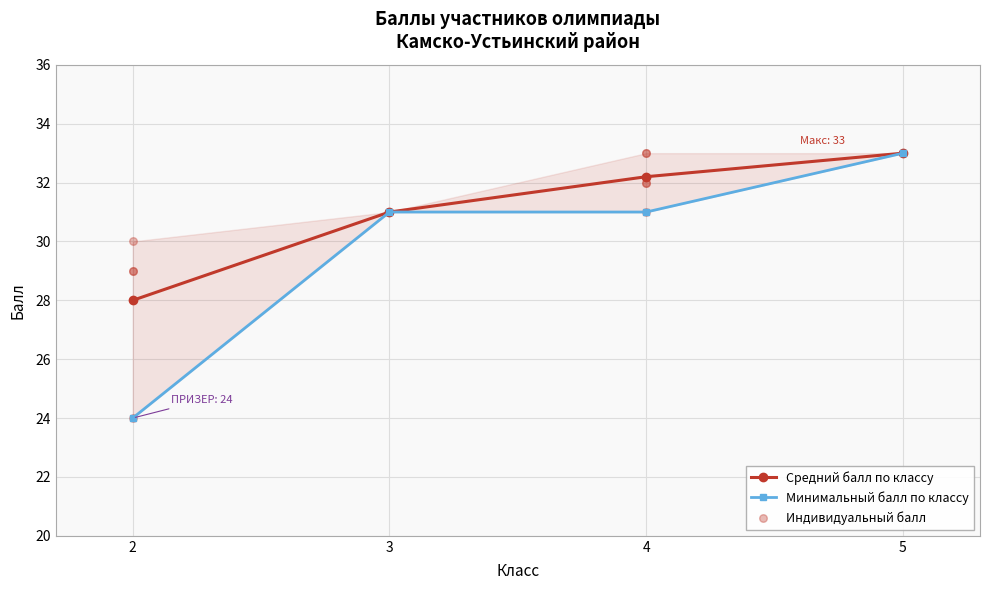

Which has a higher value, 2 or 2?

2